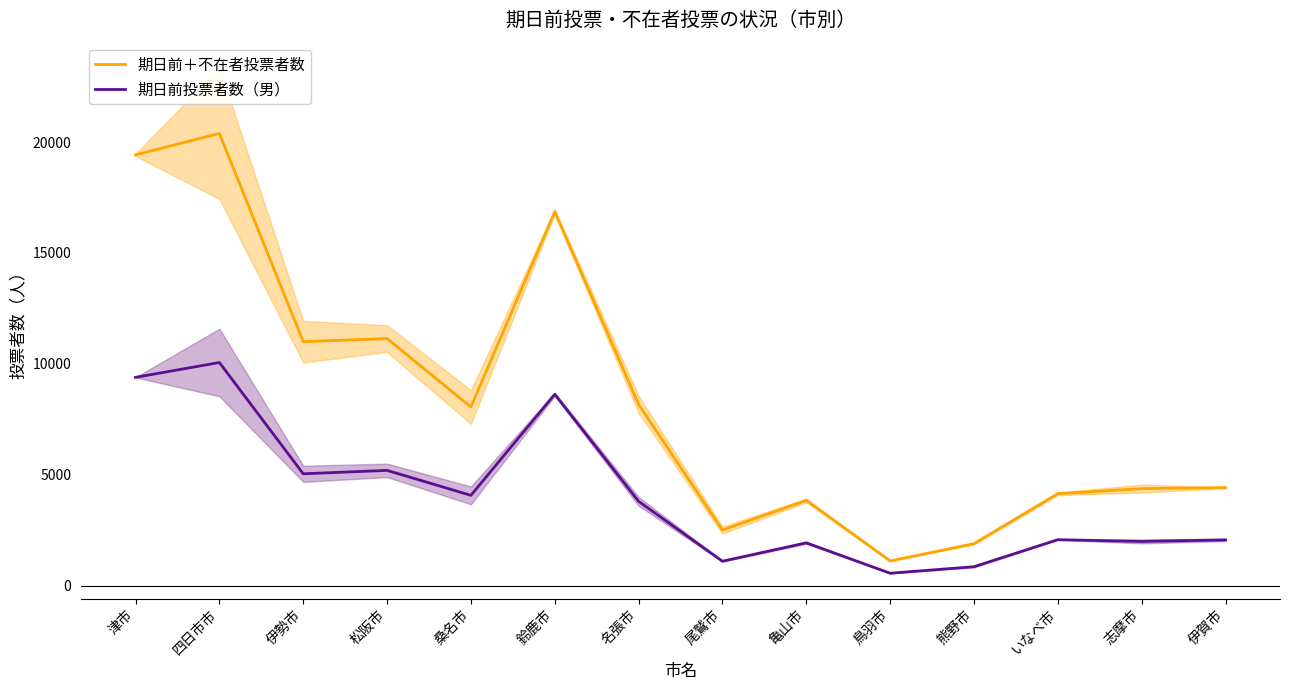

Reading left to right, extract all data points from this chart.

期日前＋不在者投票者数: 津市=19425.5	四日市市=20392.0	伊勢市=10998.5	松阪市=11140.0	桑名市=8053.0	鈴鹿市=16862.0	名張市=8169.5	尾鷲市=2501.5	亀山市=3839.5	鳥羽市=1108.0	熊野市=1887.5	いなべ市=4143.0	志摩市=4370.0	伊賀市=4414.0
期日前投票者数（男）: 津市=9389.5	四日市市=10059.5	伊勢市=5039.0	松阪市=5193.5	桑名市=4067.0	鈴鹿市=8626.5	名張市=3797.5	尾鷲市=1095.0	亀山市=1924.0	鳥羽市=553.5	熊野市=846.5	いなべ市=2067.0	志摩市=1988.5	伊賀市=2057.0